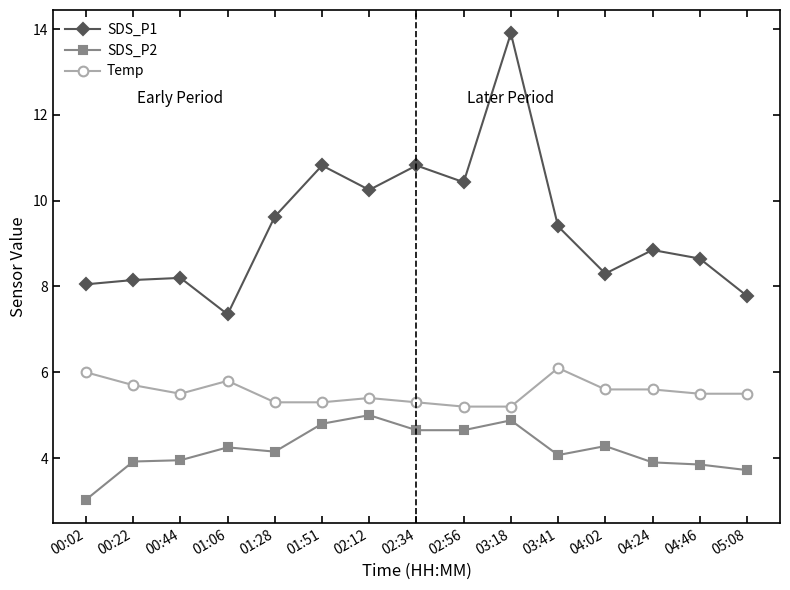

True or false: SDS_P1 has a value of 8.2 at 00:44.

True